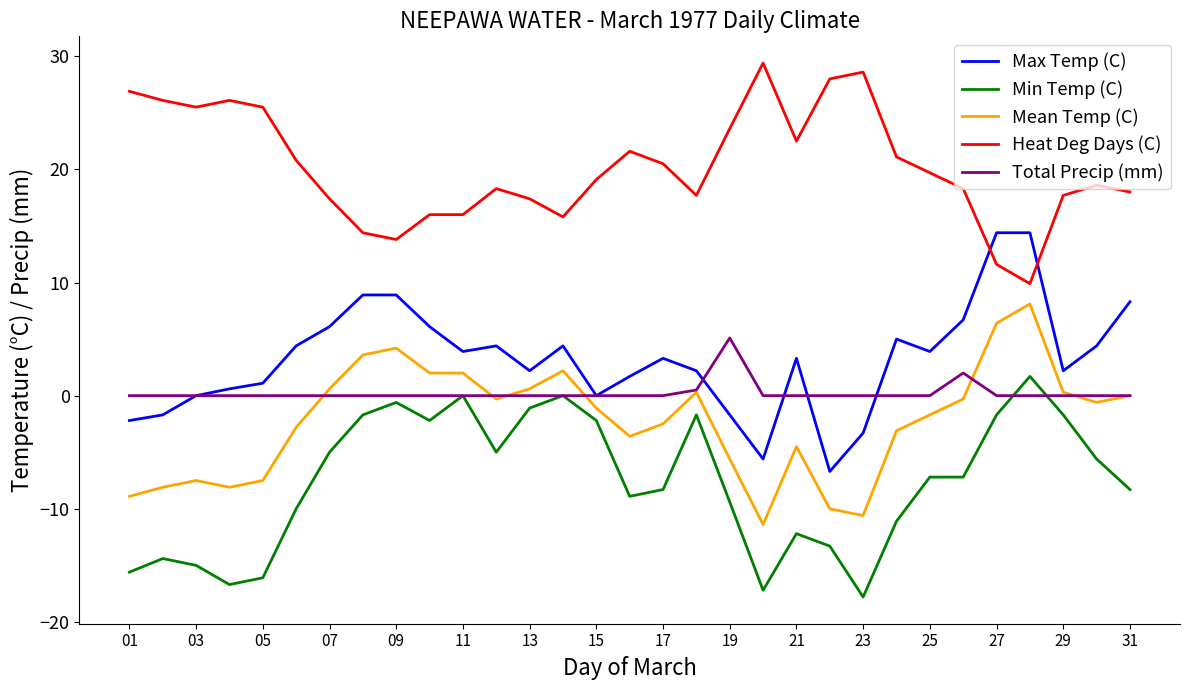

Rank the series by their maximum value, from lowest to highest.

Min Temp (C), Total Precip (mm), Mean Temp (C), Max Temp (C), Heat Deg Days (C)